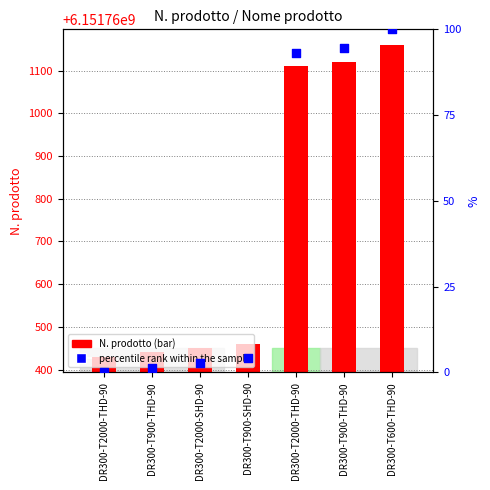

Is the value of N. prodotto at DR300-T600-THD-90 greater than the value of percentile rank within the sample at DR300-T600-THD-90?

Yes